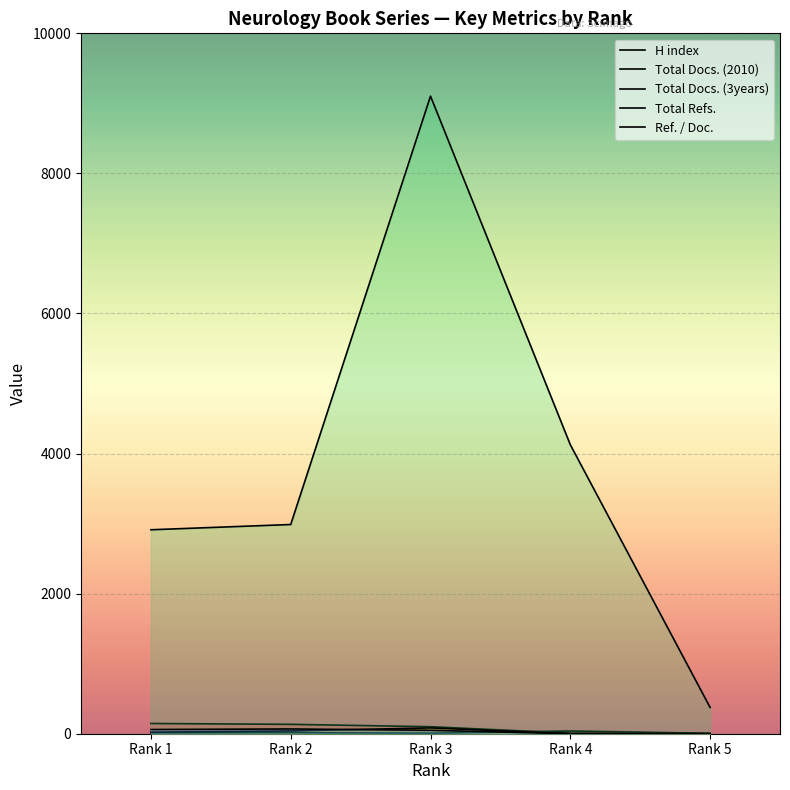

How many distinct data groups are displayed?

5